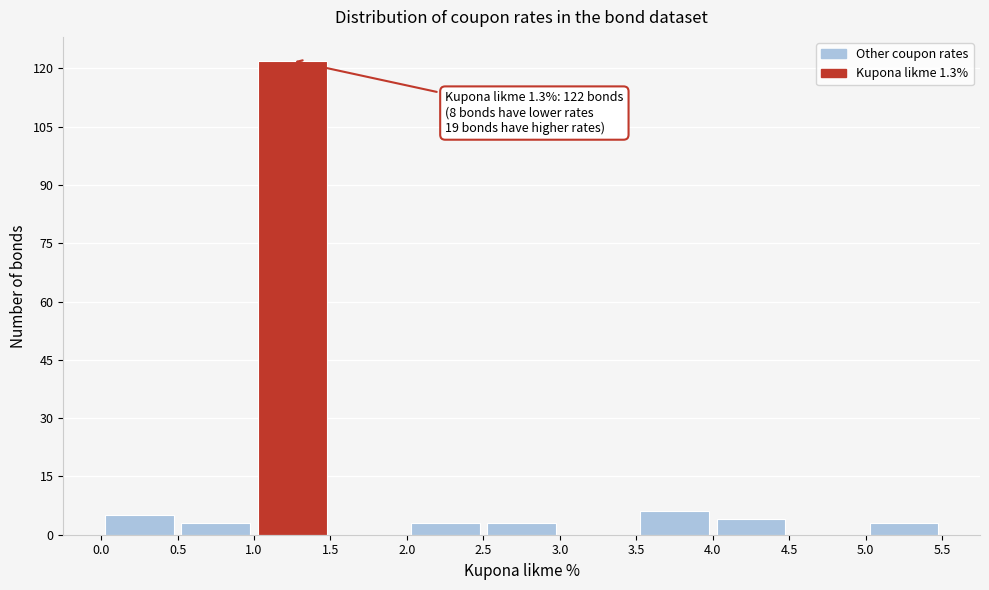

Which range on the x-axis has the tallest bar?

1.0 to 1.5